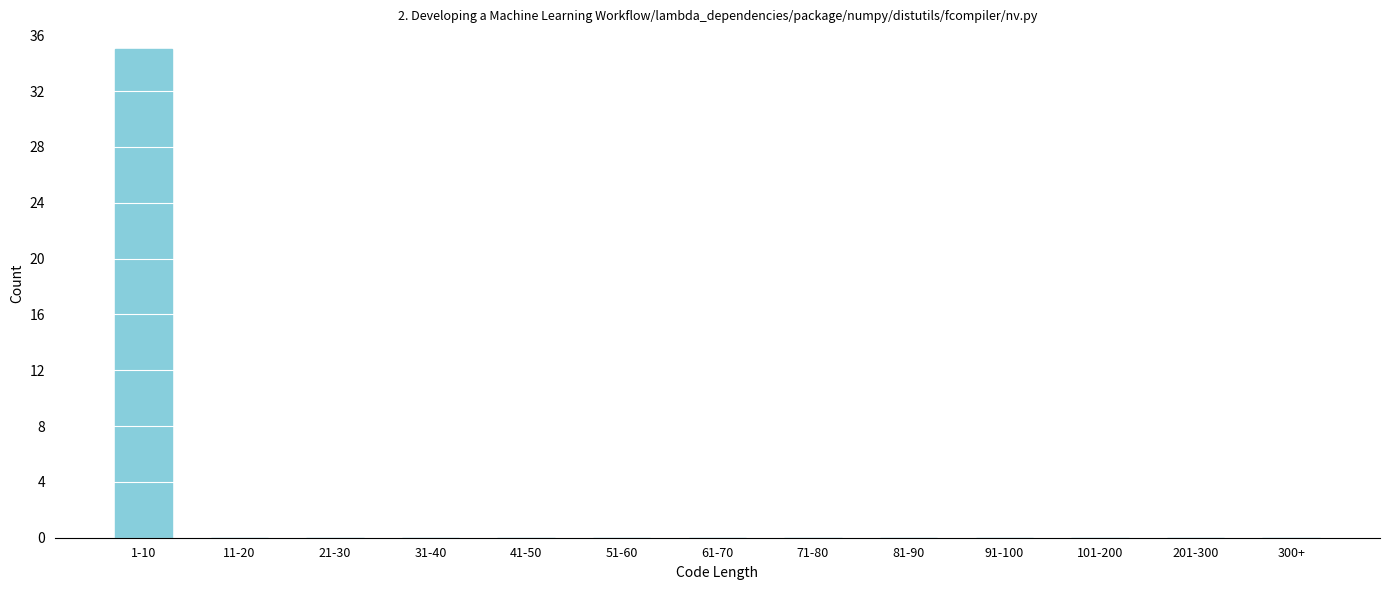

Reading left to right, list all the values displayed in this chart.

1-10=35	11-20=0	21-30=0	31-40=0	41-50=0	51-60=0	61-70=0	71-80=0	81-90=0	91-100=0	101-200=0	201-300=0	300+=0